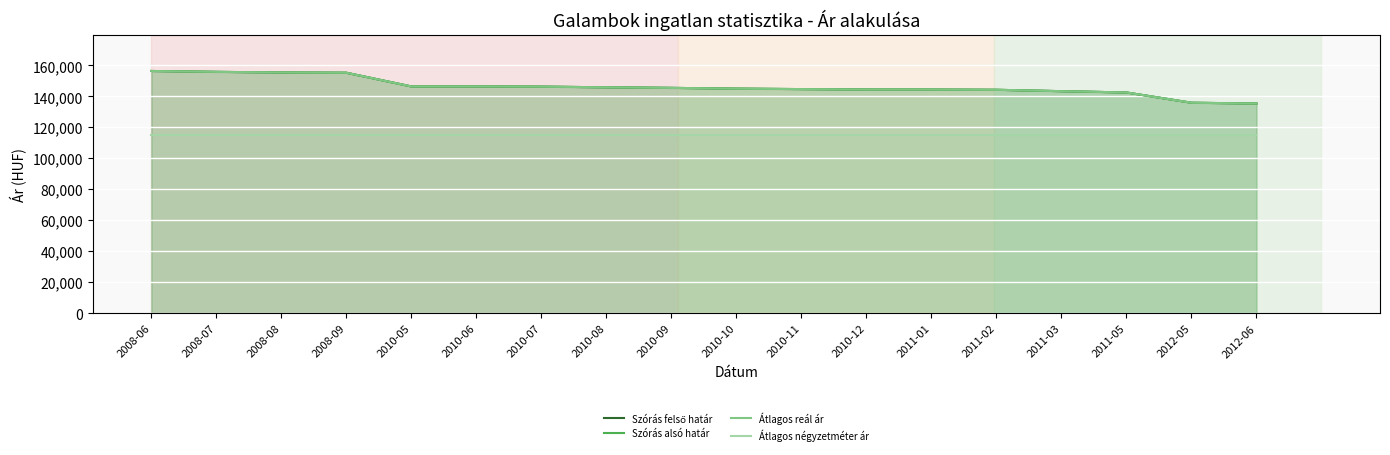

True or false: Szórás felső határ and Szórás alsó határ intersect in this chart.

False